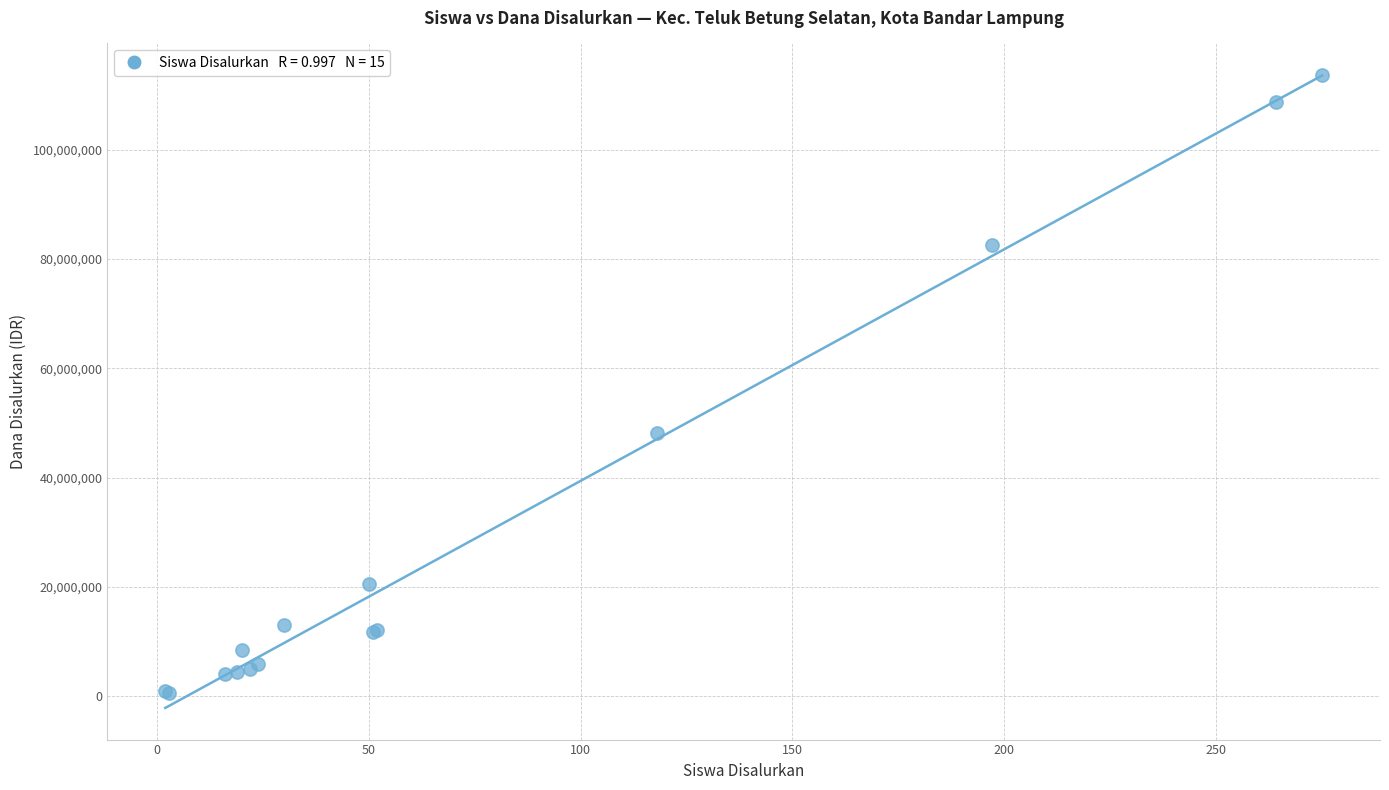

What Y value in the scatter plot is closest to 57150000?

48150000